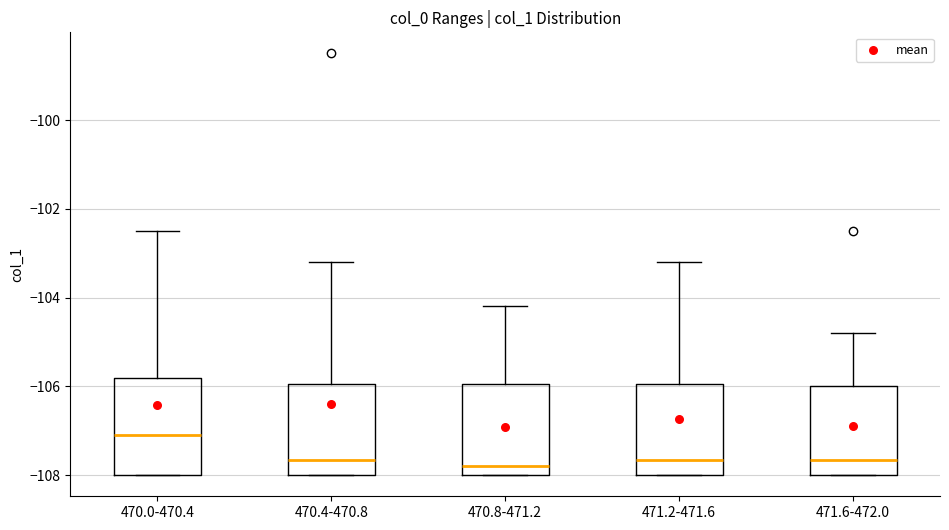

Which box's median line is the highest?

470.0-470.4